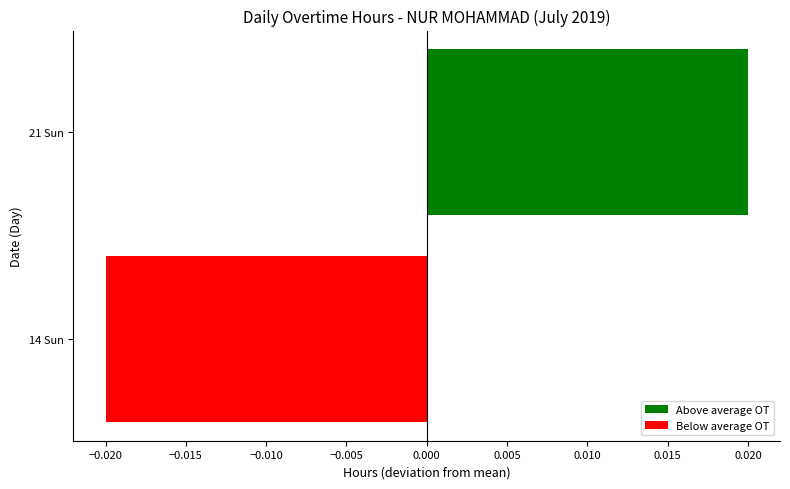

Which has a higher value, 14 Sun or 21 Sun?

21 Sun